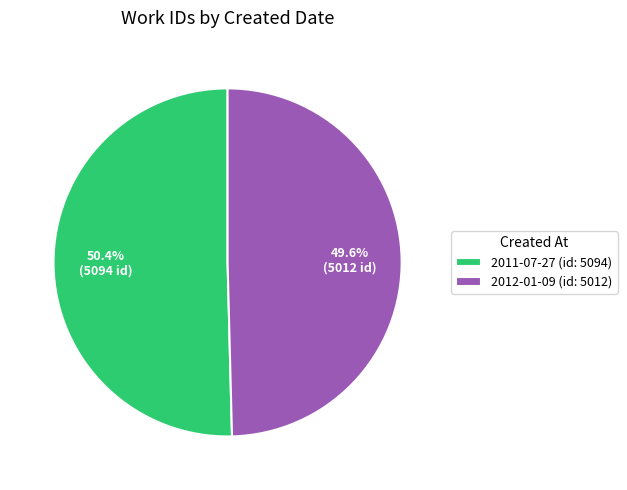

To the nearest percent, what is the average slice percentage?

50%